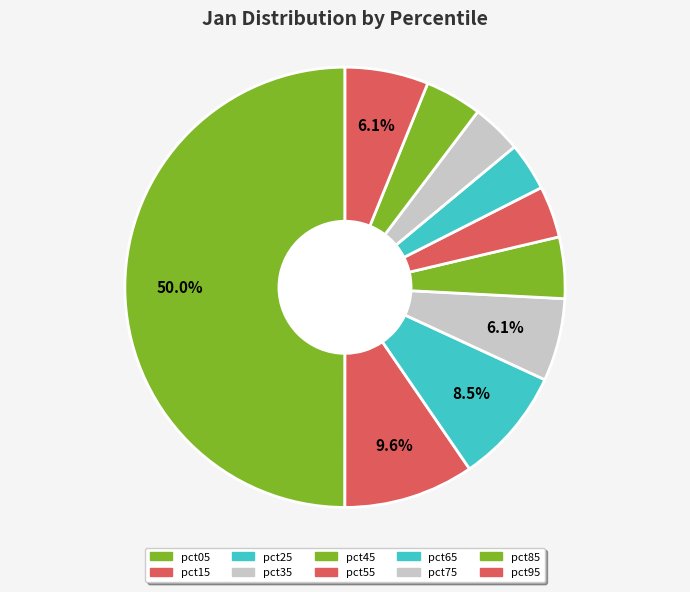

Which has a higher value, pct15 or pct85?

pct15